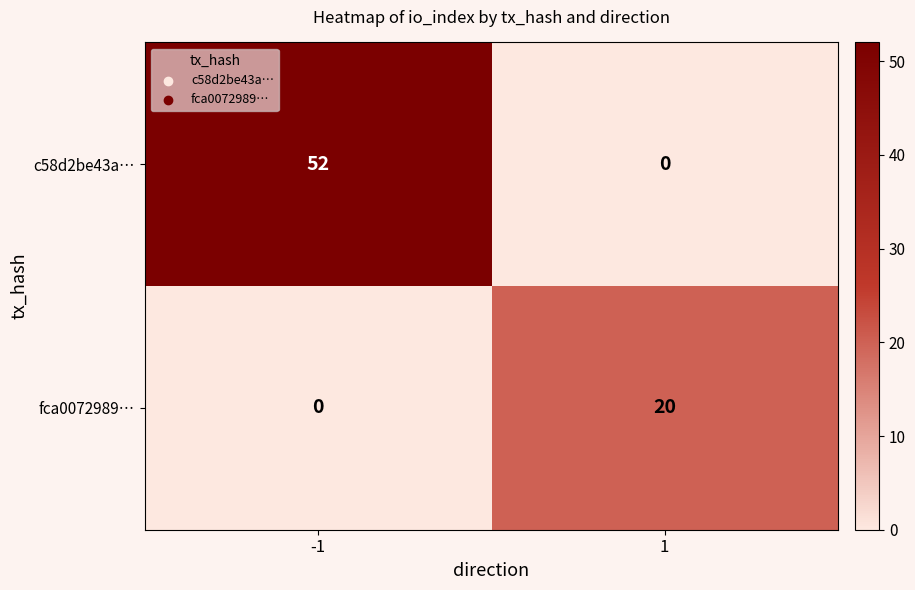

True or false: c58d2be43a… has a value of 0 at 1.

True